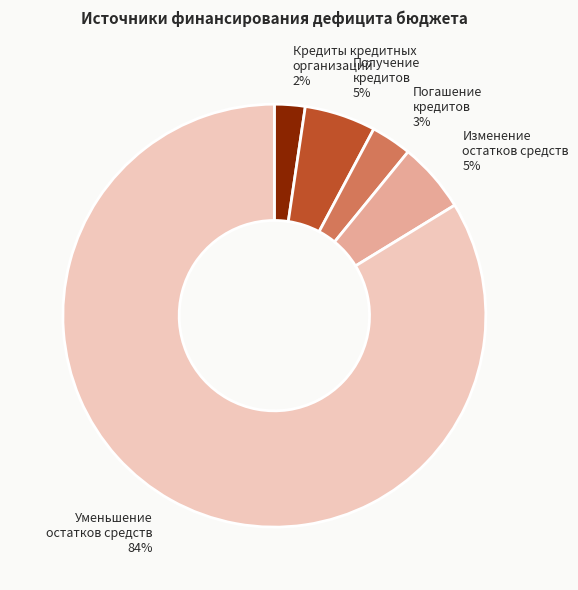

The Изменение остатков средств slice represents 5% of the pie. True or false?

True